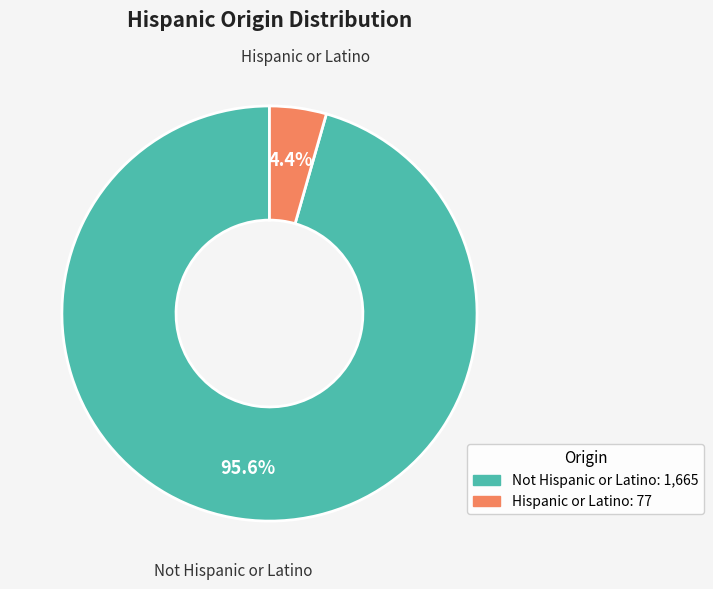

Is there any slice that represents more than half of the pie?

Yes